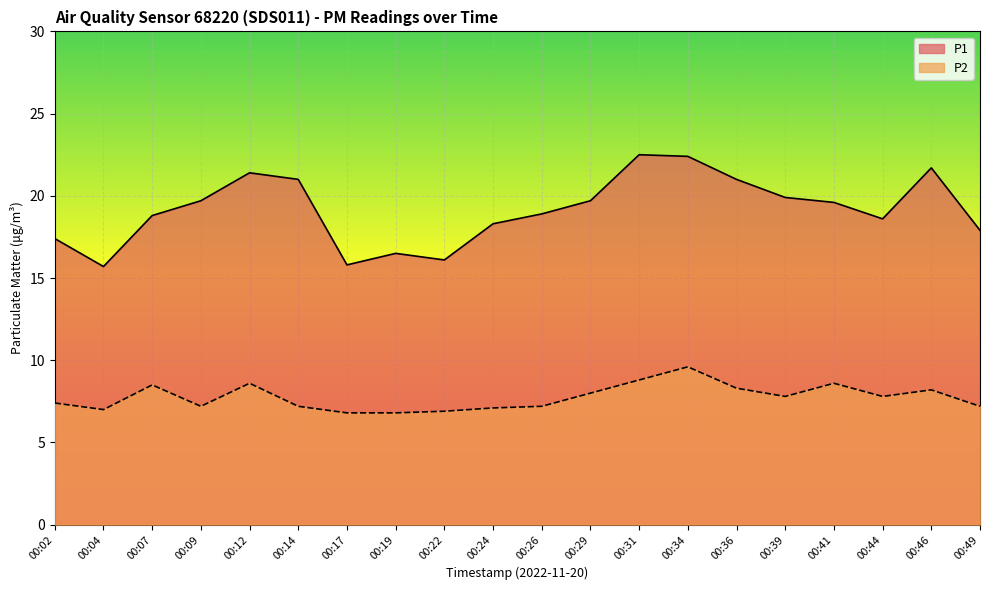

What is the value of the P2 point at the 19th from the left?

8.2